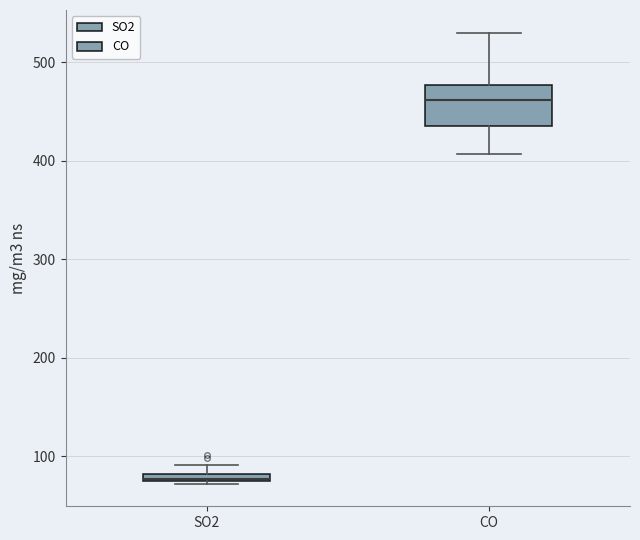

Where is the lower edge of the box for SO2 on the y-axis? The values are not printed on the chart, so give them approximately, as read against the axis.

70